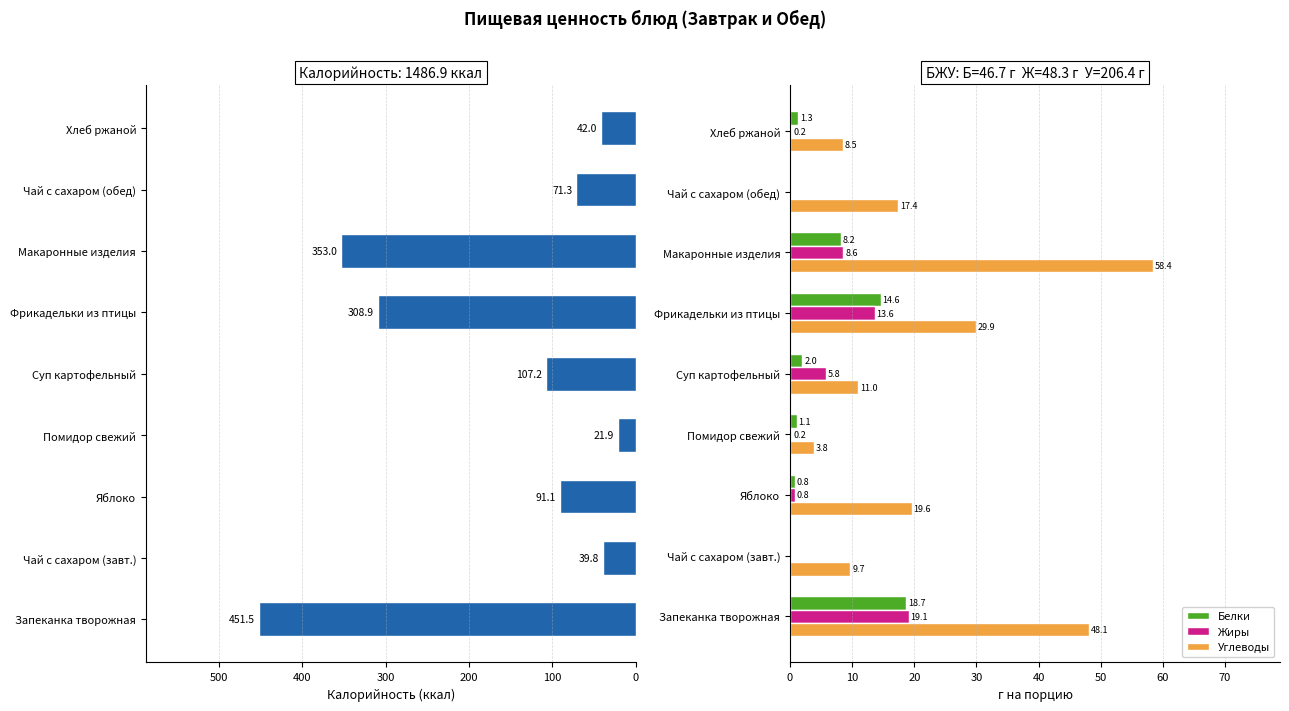

What is the approximate value of Жиры at Яблоко?

0.8